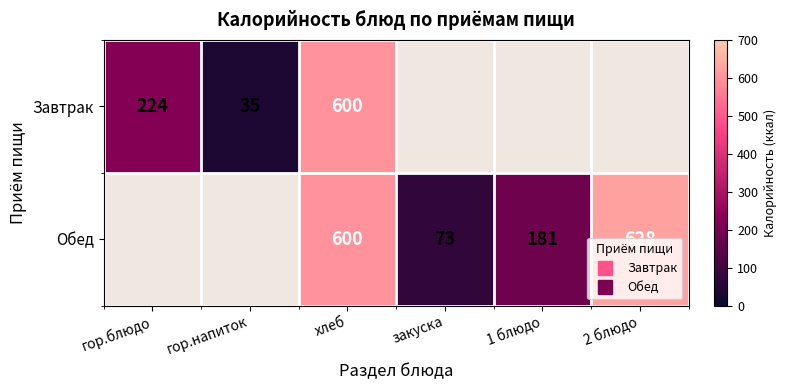

At which category is the sum across all series the highest?

хлеб